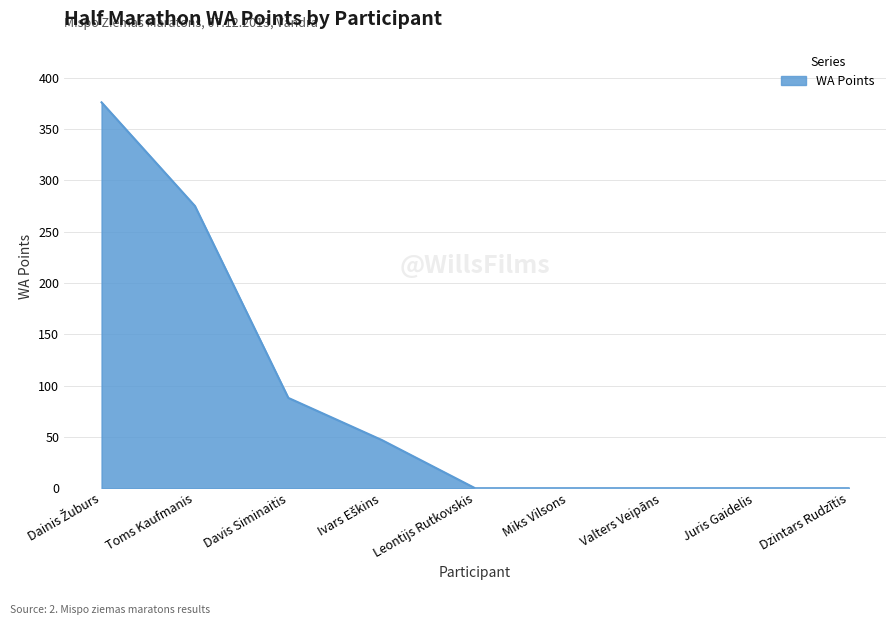

What is the change in value from Toms Kaufmanis to Juris Gaidelis?

-275